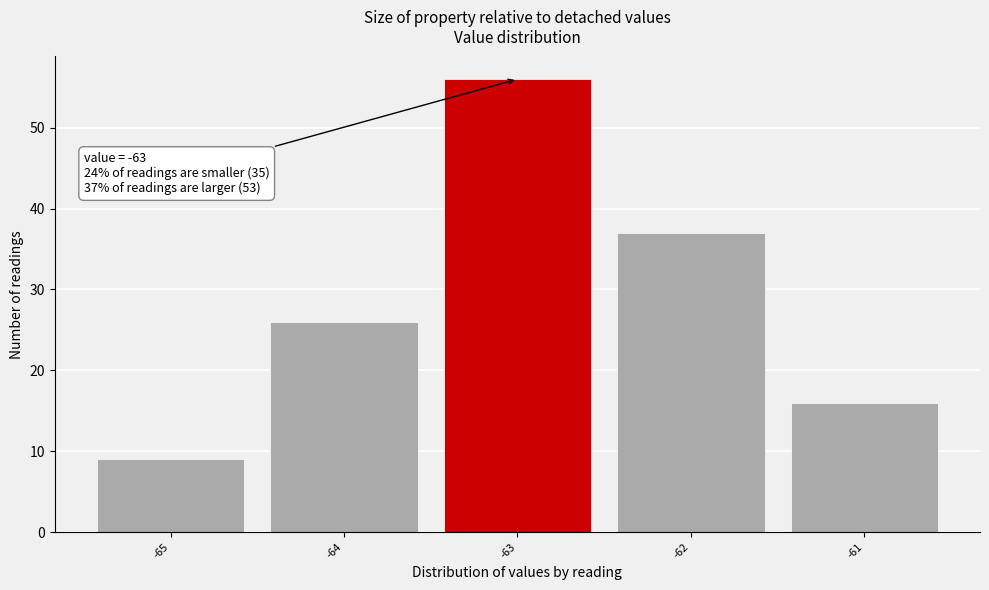

Over which range of the x-axis is the bar tallest?

-63.5 to -62.5